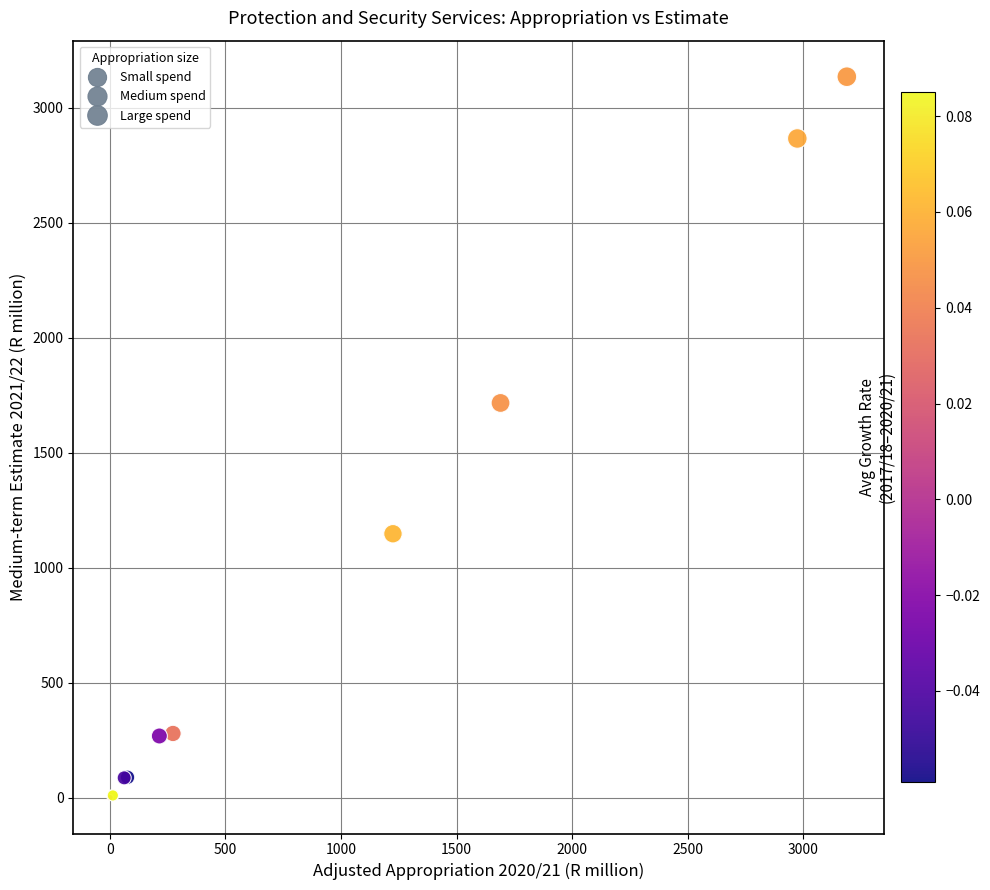

What Y value in the scatter plot is closest to 1567?

1716.0